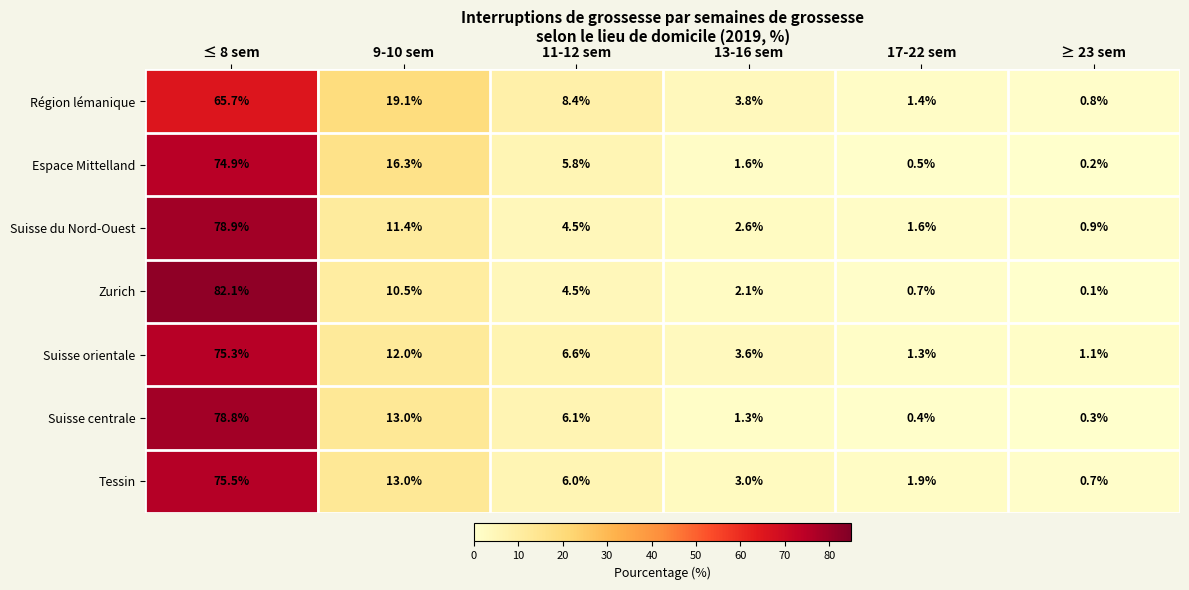

What is the sum of the Suisse centrale values at 9-10 sem and 17-22 sem?

13.4